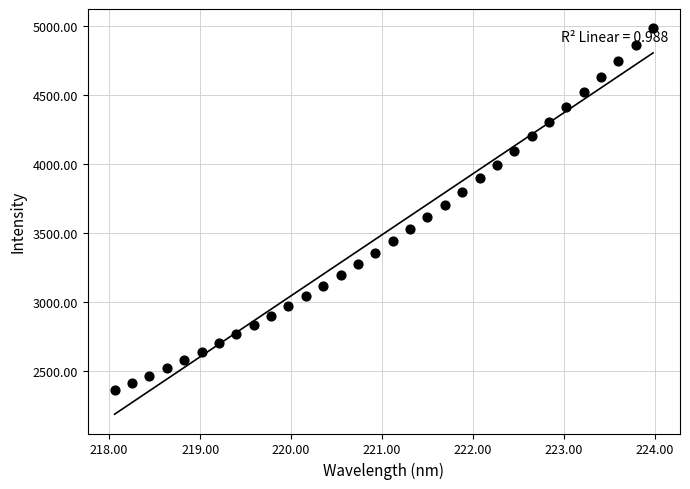

What is the range of X values (max minus min)?

5.9